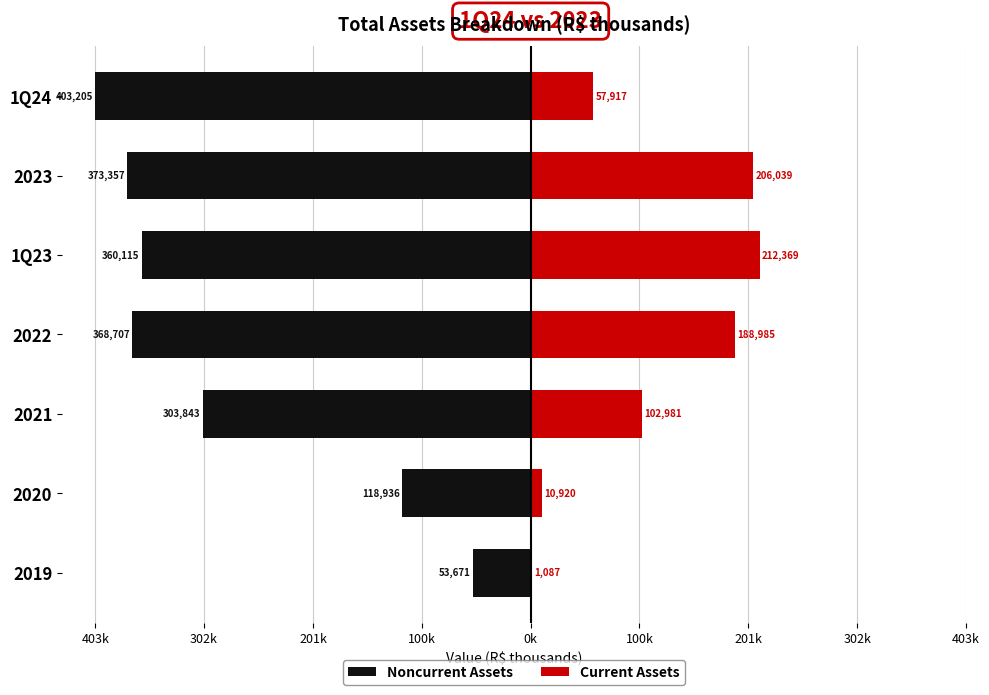

What are all the series names shown in the legend?

Noncurrent Assets, Current Assets